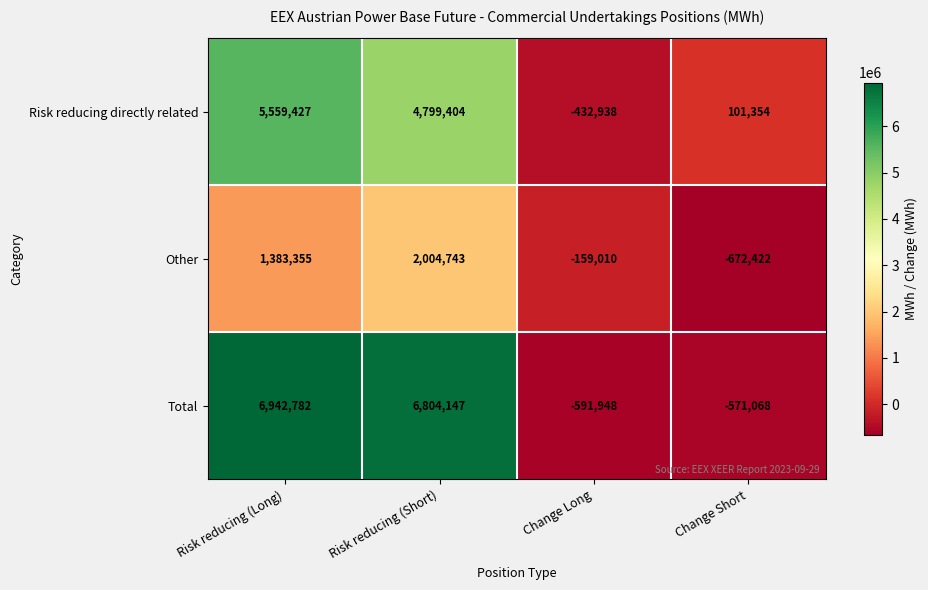

Which series has the widest spread of values?

Total